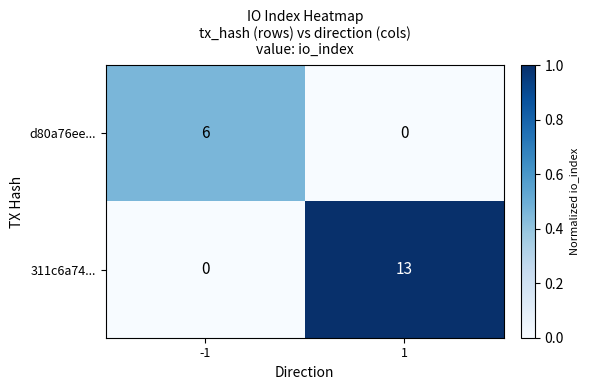

How many data points does each series have?

2